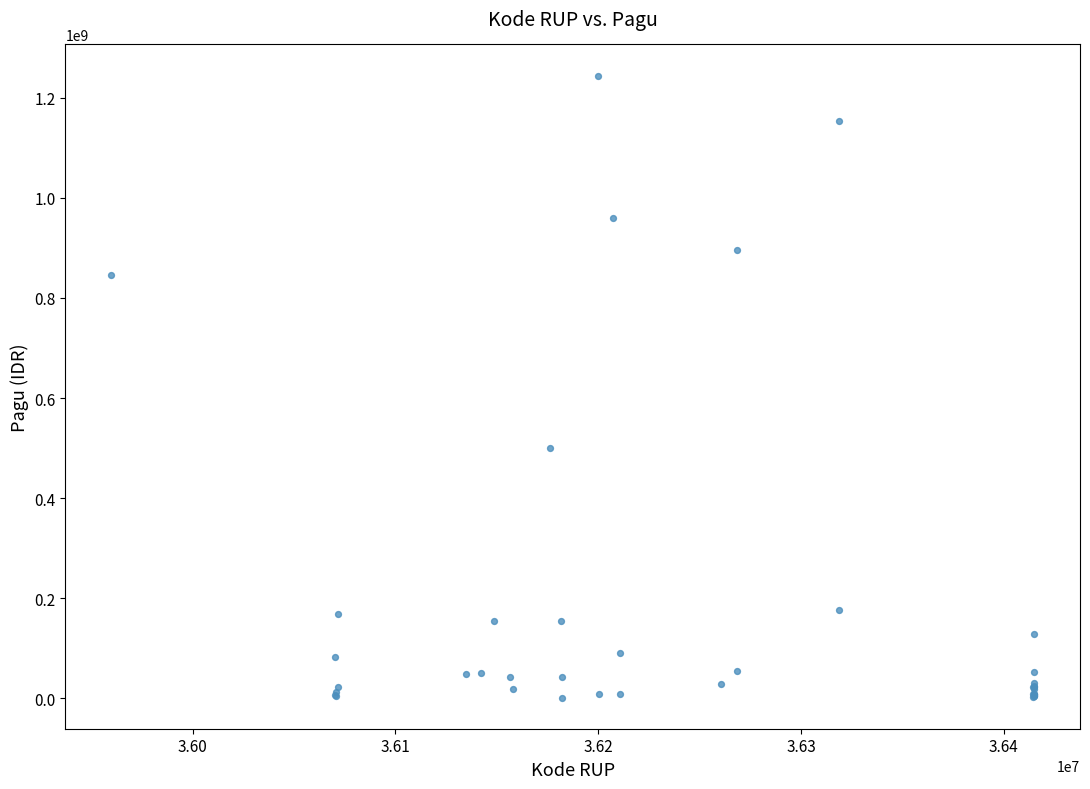

What Y value in the scatter plot is closest to 622840000?

499932000